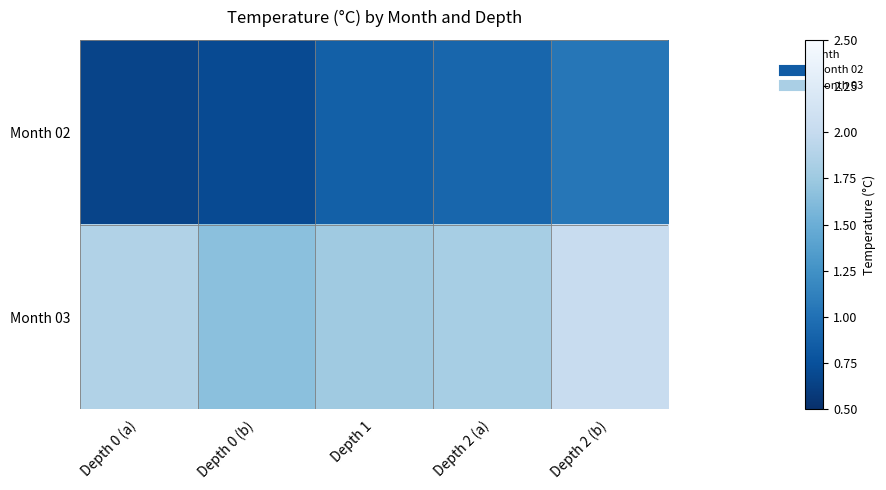

Count the number of categories in the chart.

5